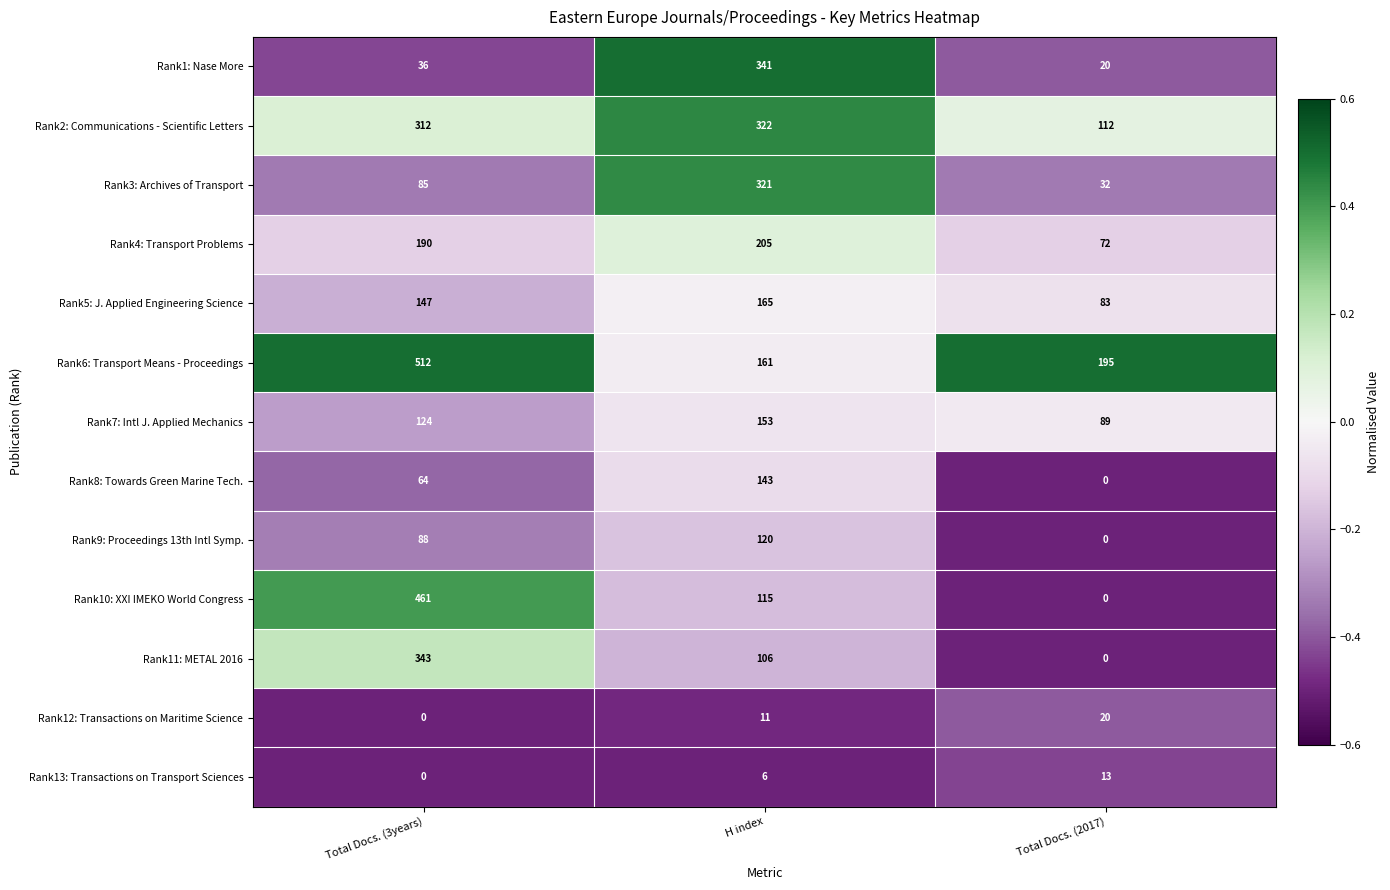

Which series has the largest total across all categories?

Rank6: Transport Means - Proceedings